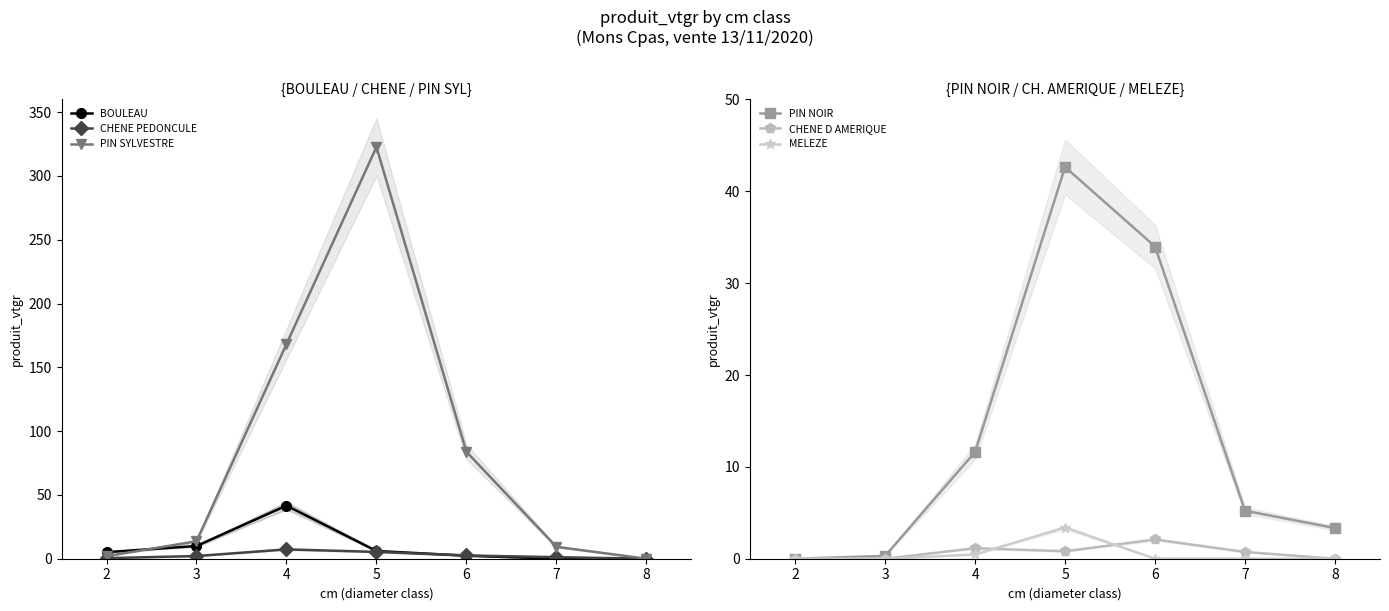

True or false: MELEZE and BOULEAU intersect in this chart.

False